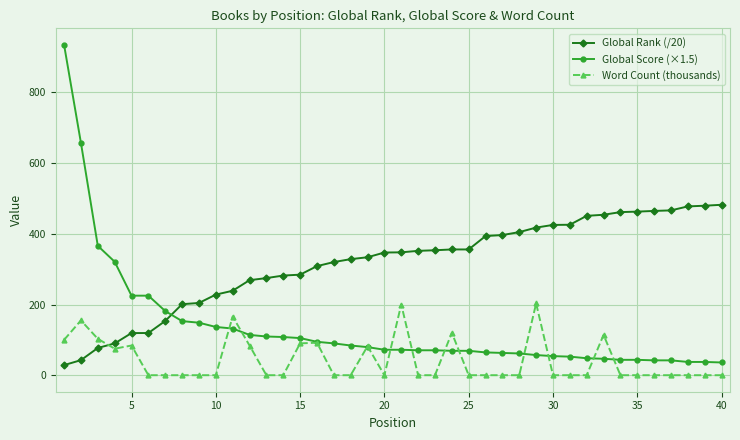

What is the lowest value of the Global Rank (/20) series?

28.6